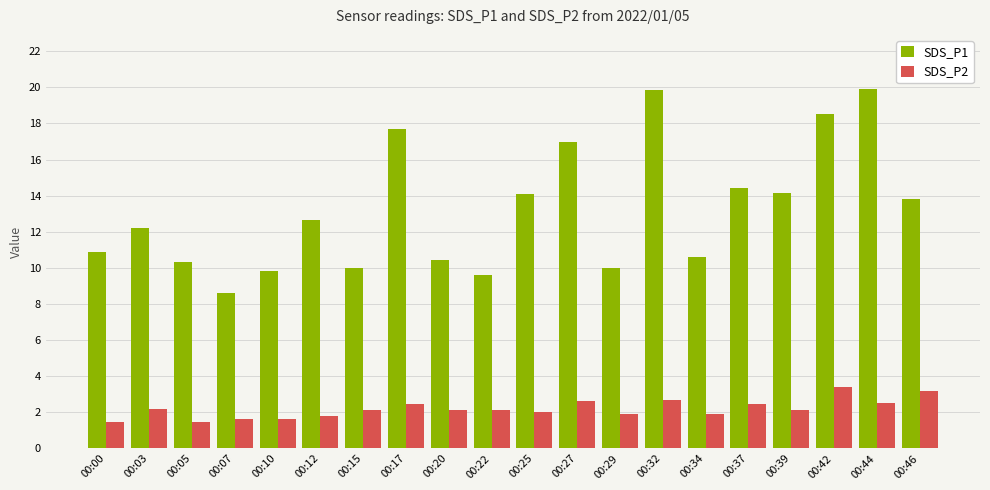

Rank the series by their maximum value, from highest to lowest.

SDS_P1, SDS_P2